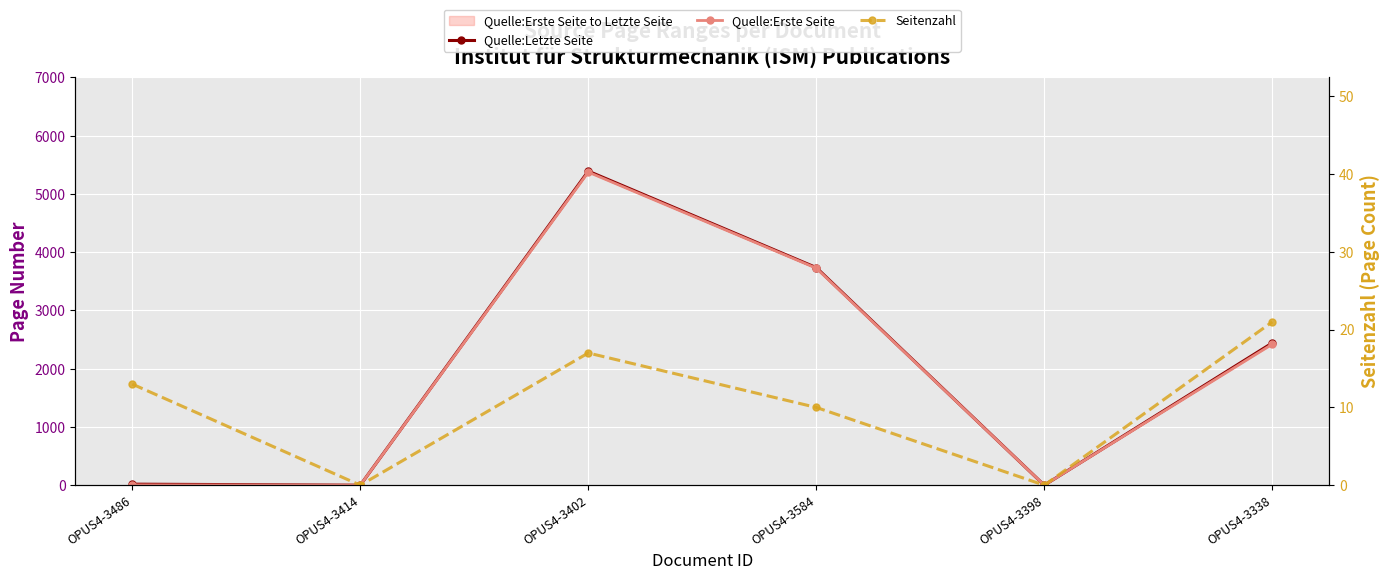

Where is Quelle:Letzte Seite nearest to the value 2696?

OPUS4-3338